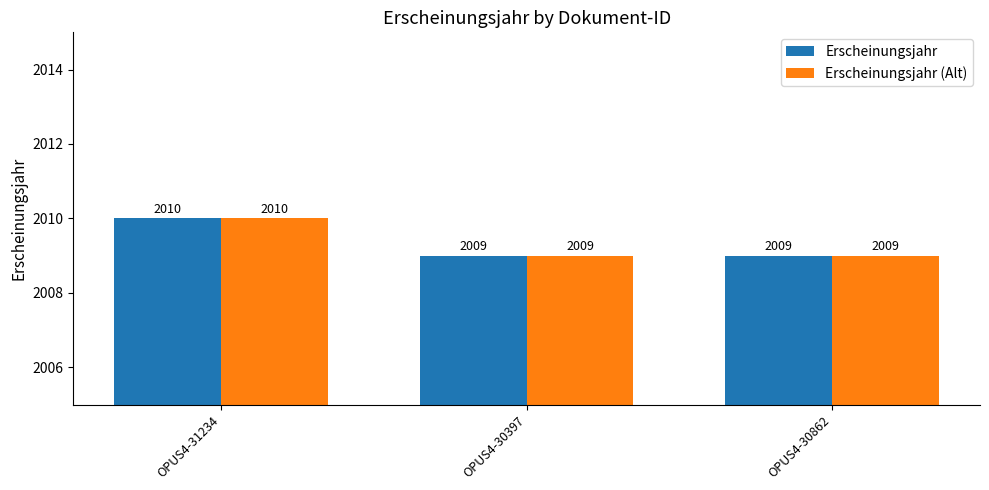

Count the Erscheinungsjahr values in the range 2009 to 2010.

3